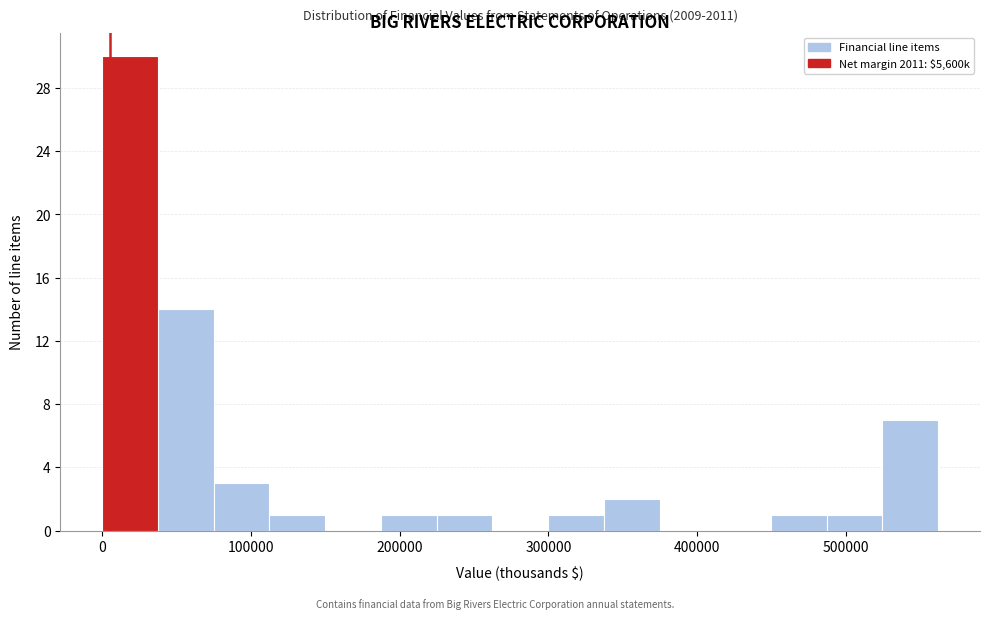

Read against the x-axis, roughly where is the centre of the tallest bar?

20000